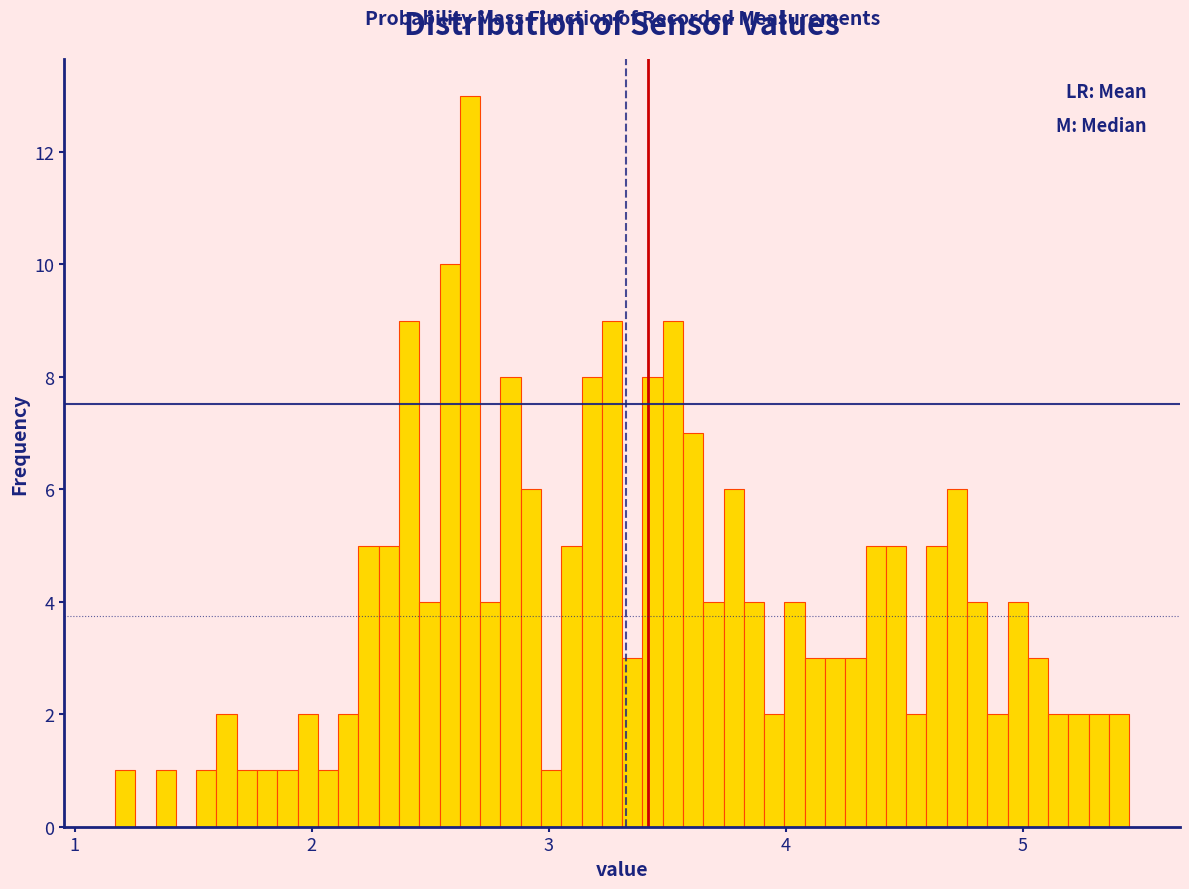

Around what value on the x-axis is the tallest bar? Give the approximate position of its centre, as read against the axis.

2.7